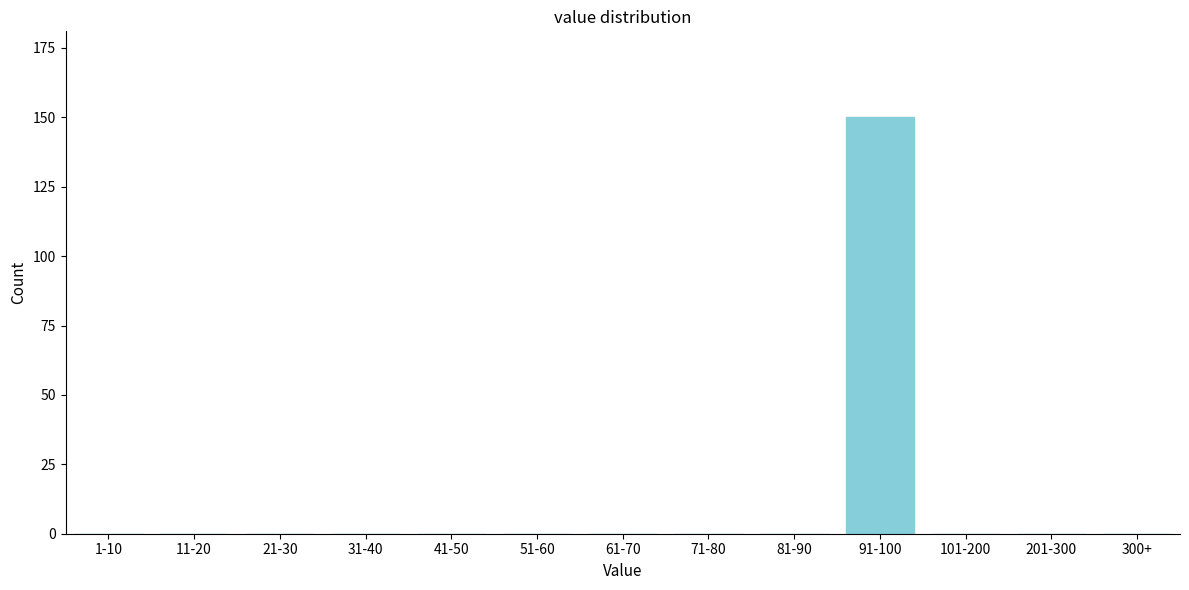

Reading left to right, list all the values displayed in this chart.

1-10=0	11-20=0	21-30=0	31-40=0	41-50=0	51-60=0	61-70=0	71-80=0	81-90=0	91-100=150	101-200=0	201-300=0	300+=0